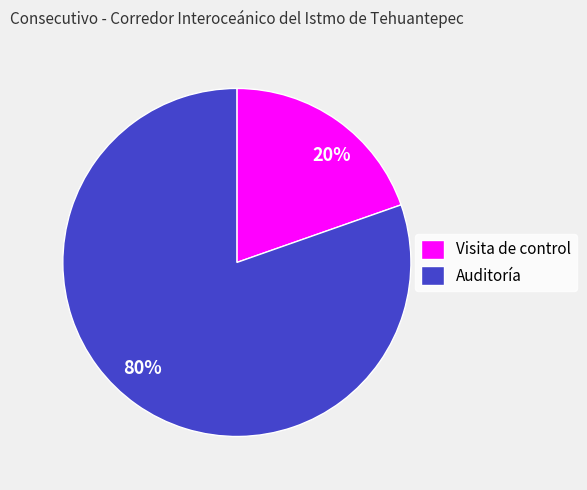

Does any single category account for the majority?

Yes